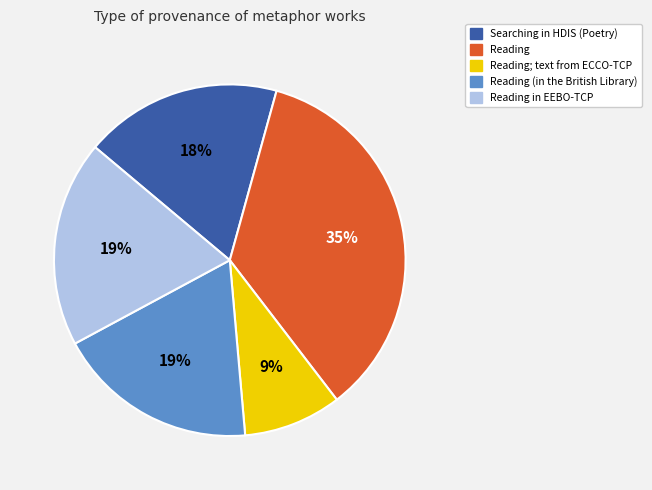

What is the ratio of the value at Reading; text from ECCO-TCP to the value at Searching in HDIS (Poetry)?

0.5